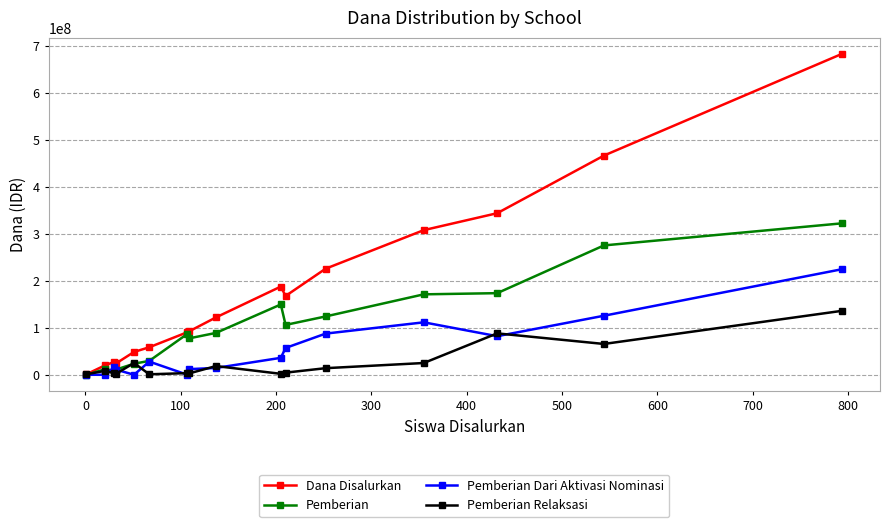

Which series has the largest total across all categories?

Dana Disalurkan